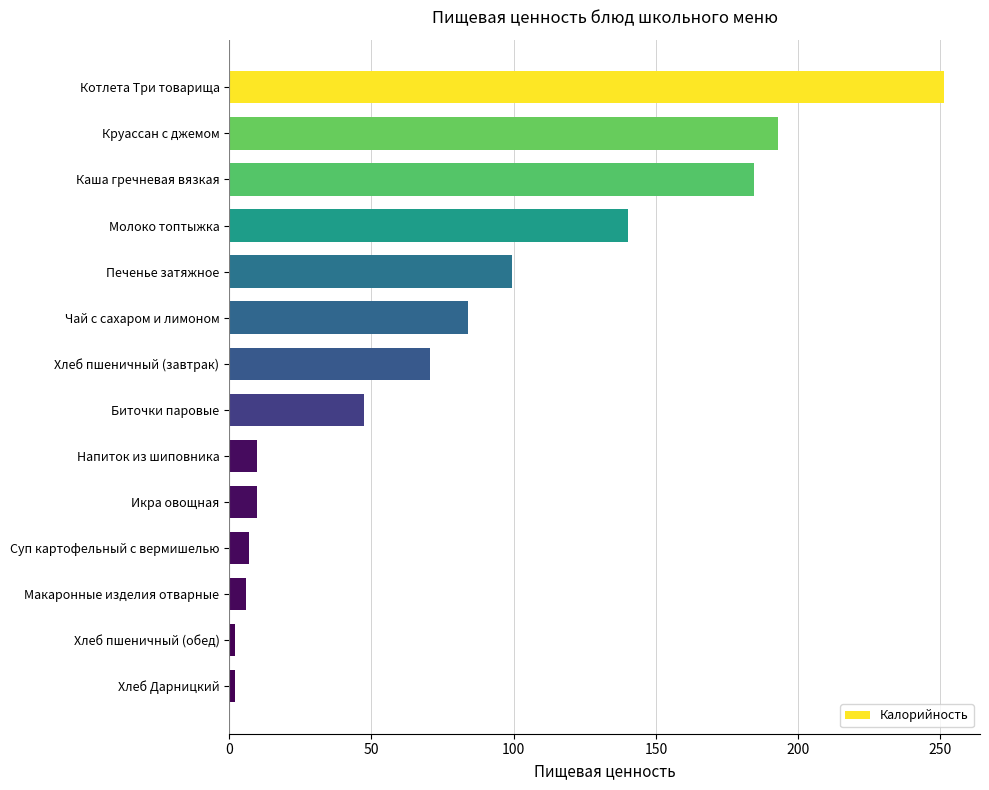

Approximately how many times larger is the value at Биточки паровые compared to Напиток из шиповника?

4.8